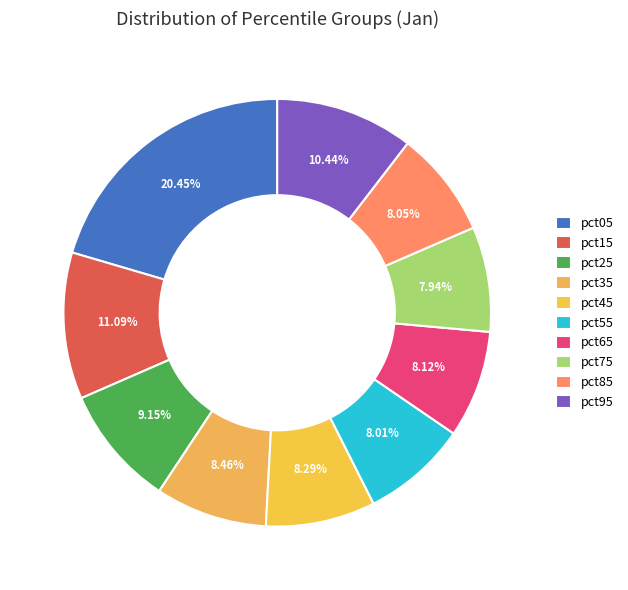

How many segments does this pie chart have?

10